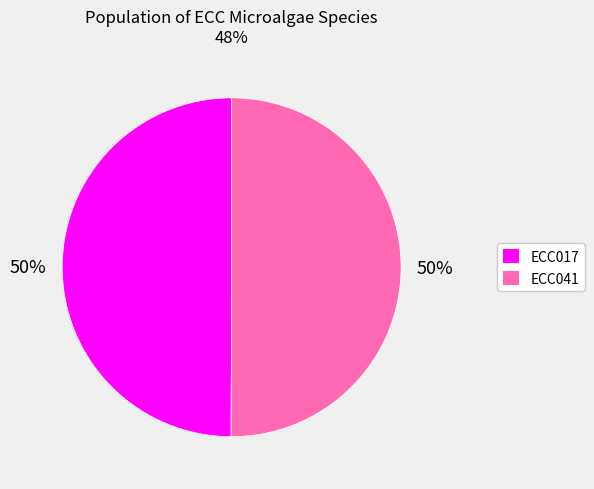

Do ECC017 and ECC041 together represent more than half of the pie?

Yes